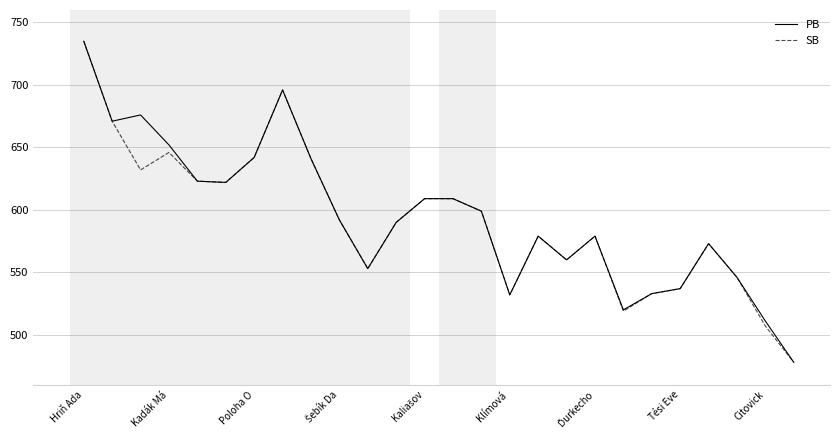

What is the smallest value displayed?

478